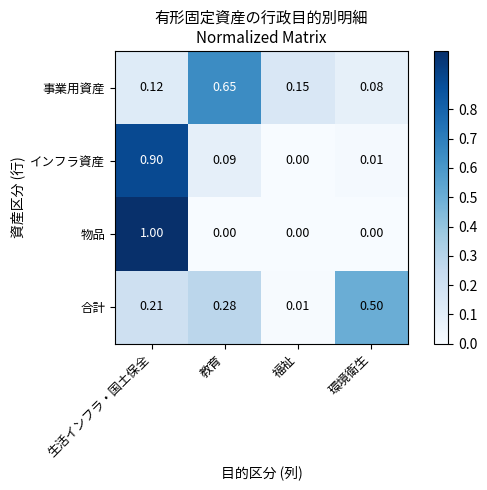

Count the number of categories in the chart.

4